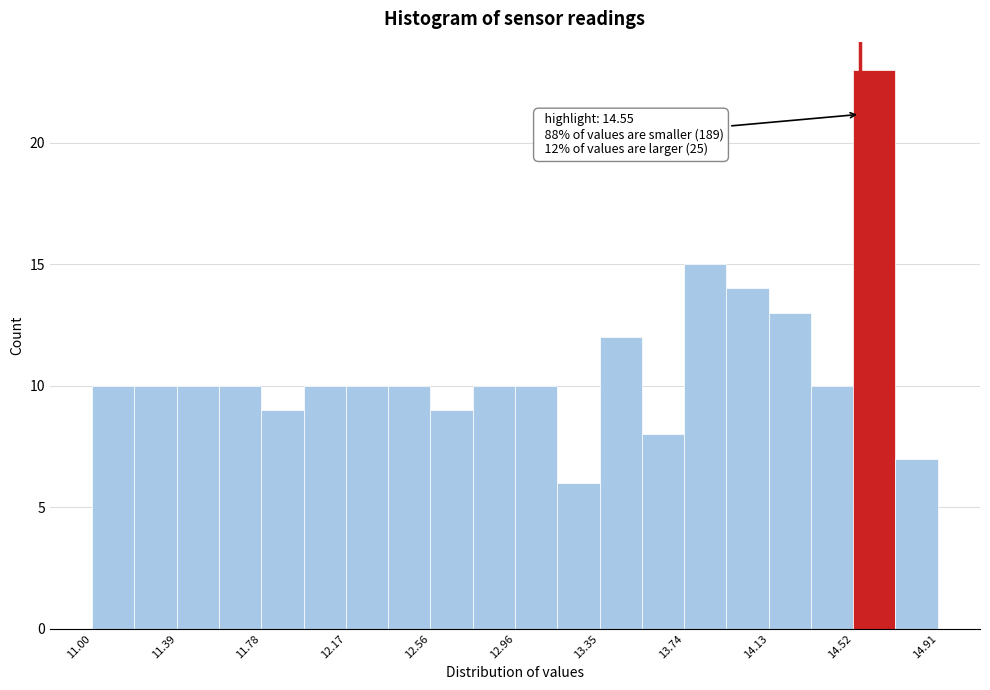

Read against the x-axis, roughly where is the centre of the tallest bar?

14.60